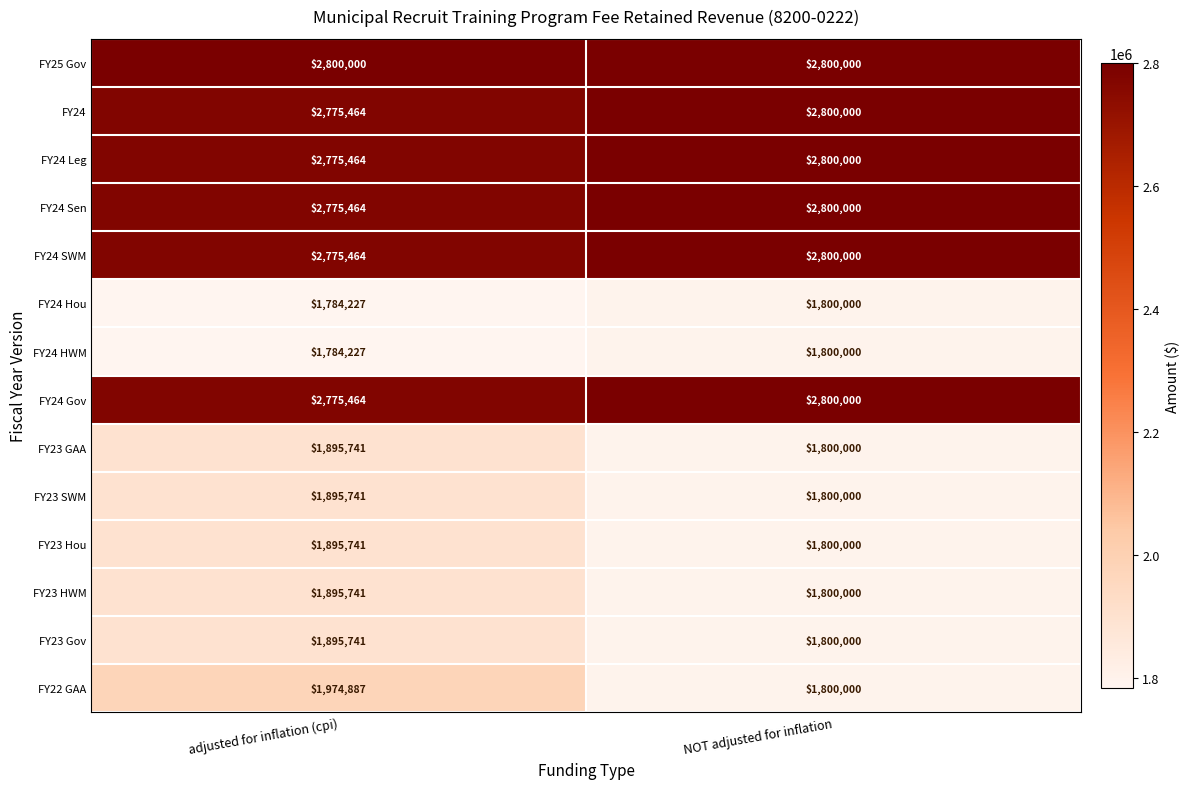

What is the maximum value shown in the chart?

2800000